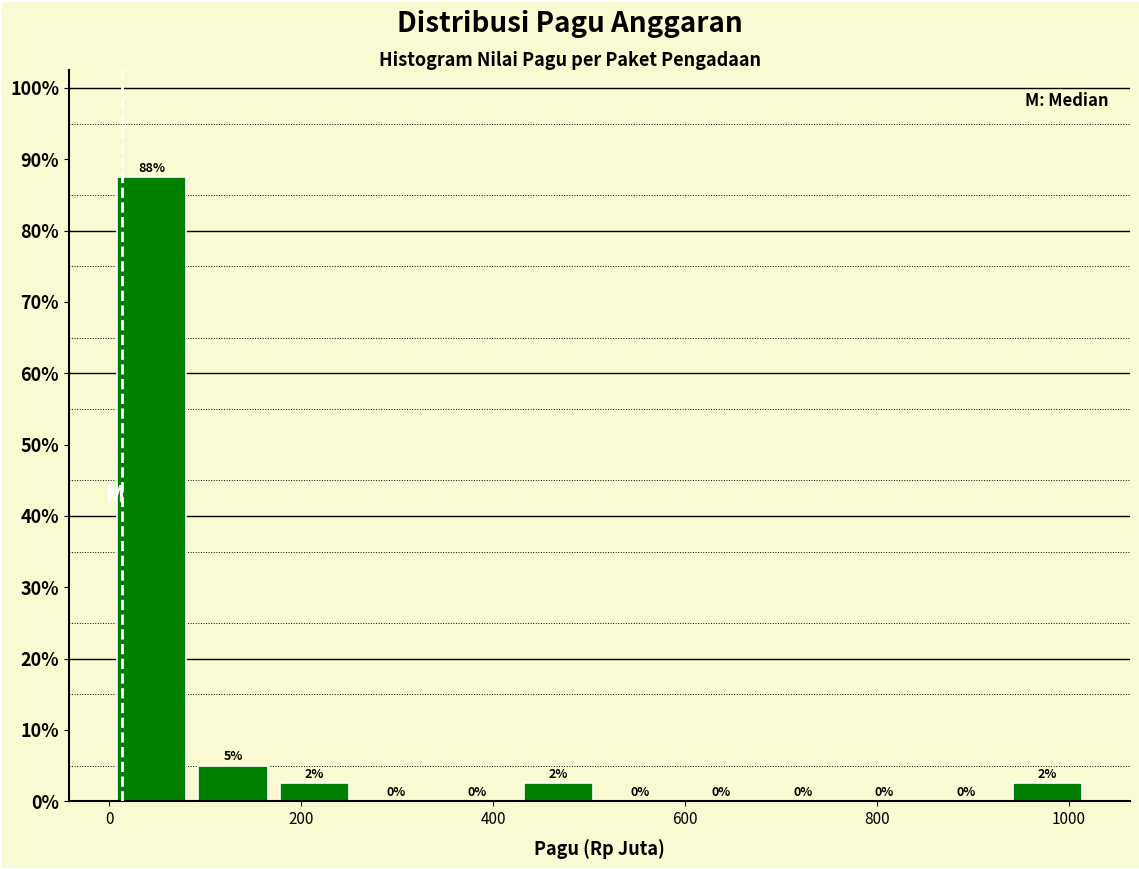

Over which range of the x-axis is the bar tallest?

0 to 80